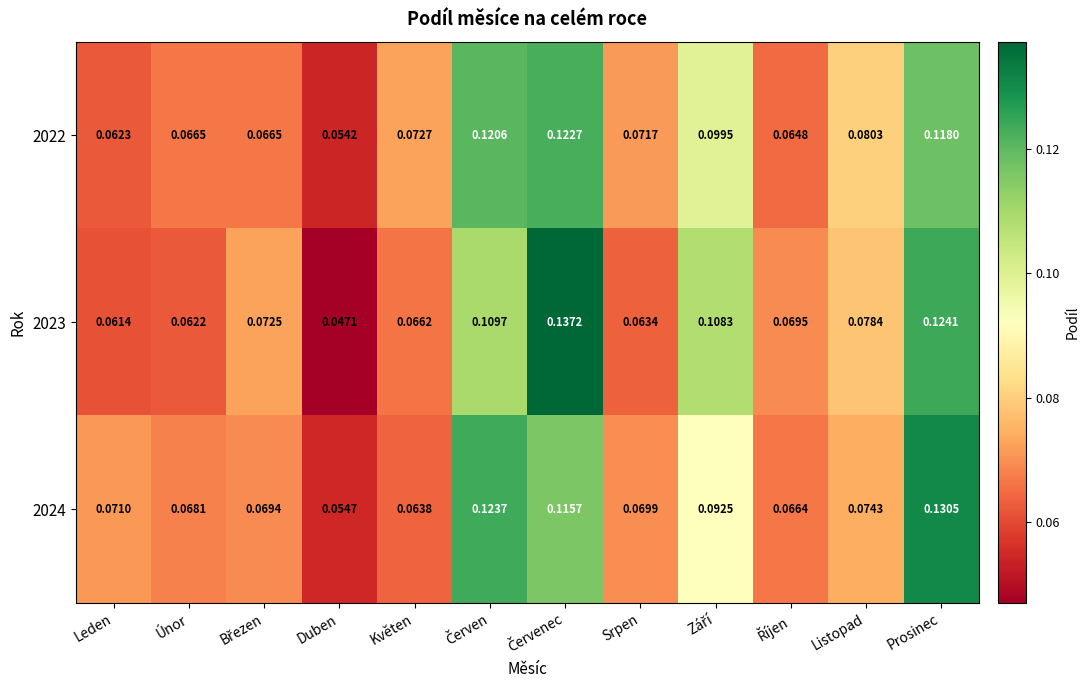

At which label is 2022 closest to 0?

Duben